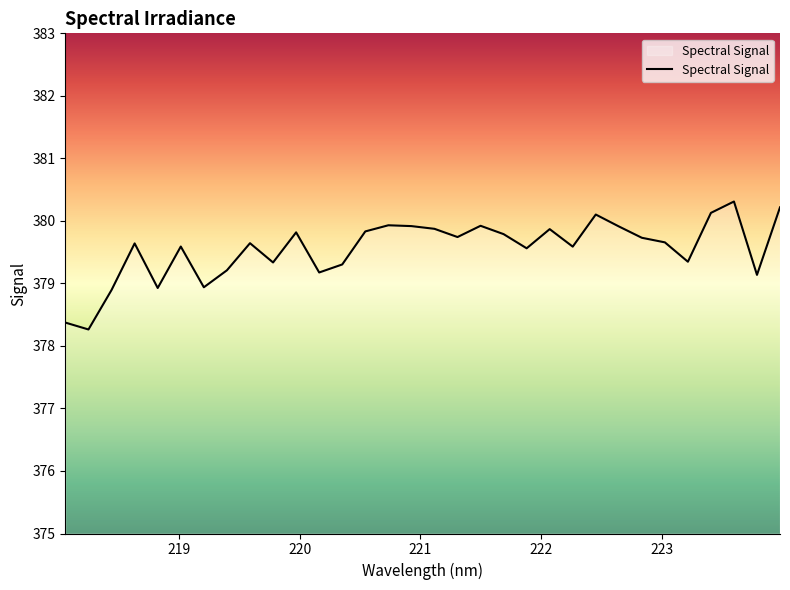

What is the difference between the maximum and minimum values?

2.0